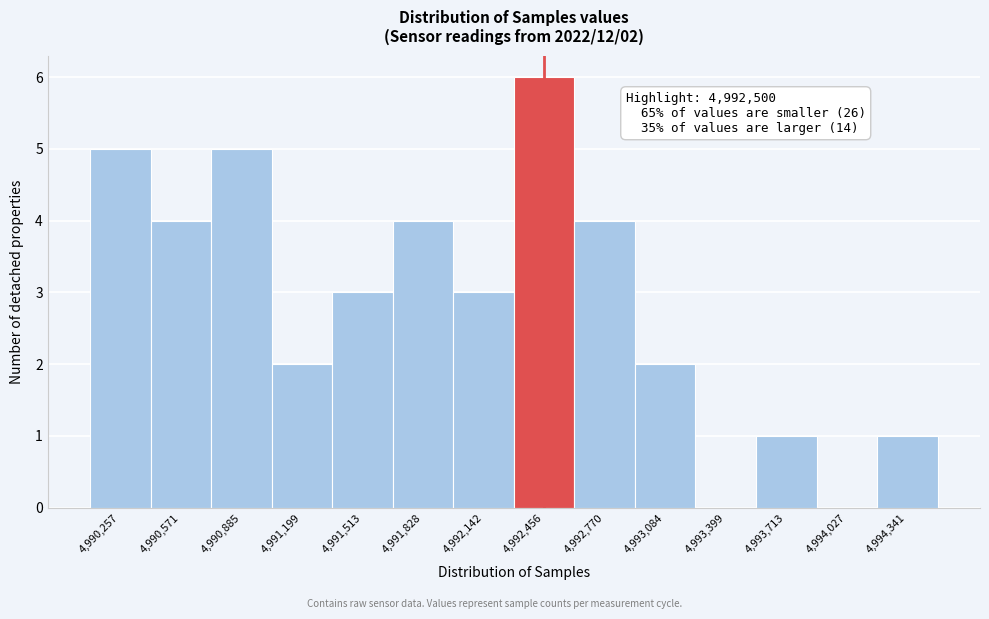

Reading left to right, what are all the values shown in this chart?

4,990,257=5	4,990,571=4	4,990,885=5	4,991,199=2	4,991,513=3	4,991,828=4	4,992,142=3	4,992,456=6	4,992,770=4	4,993,084=2	4,993,399=0	4,993,713=1	4,994,027=0	4,994,341=1